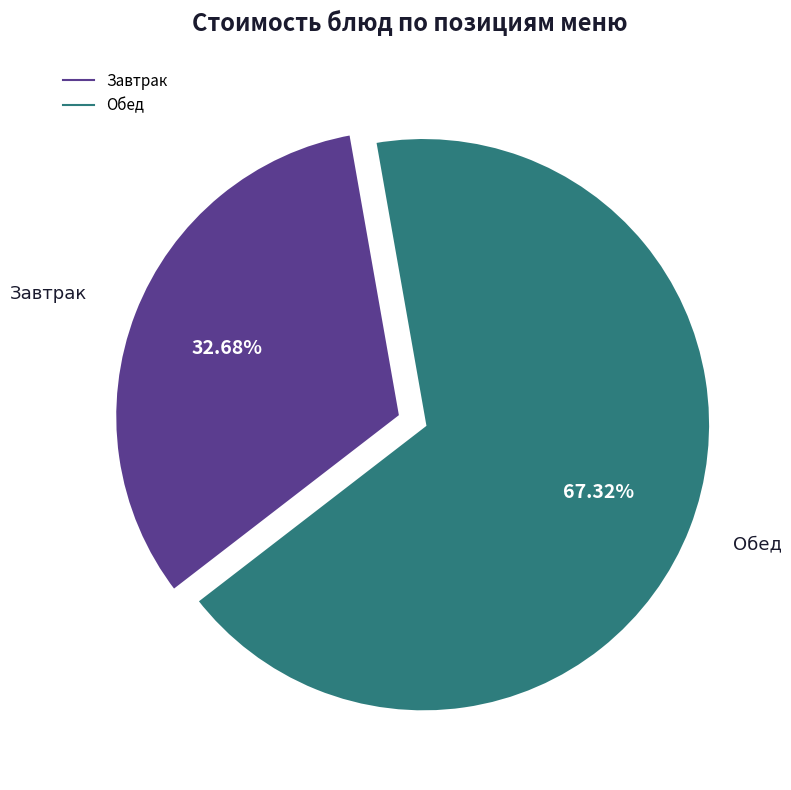

How many slices are in this pie chart?

2